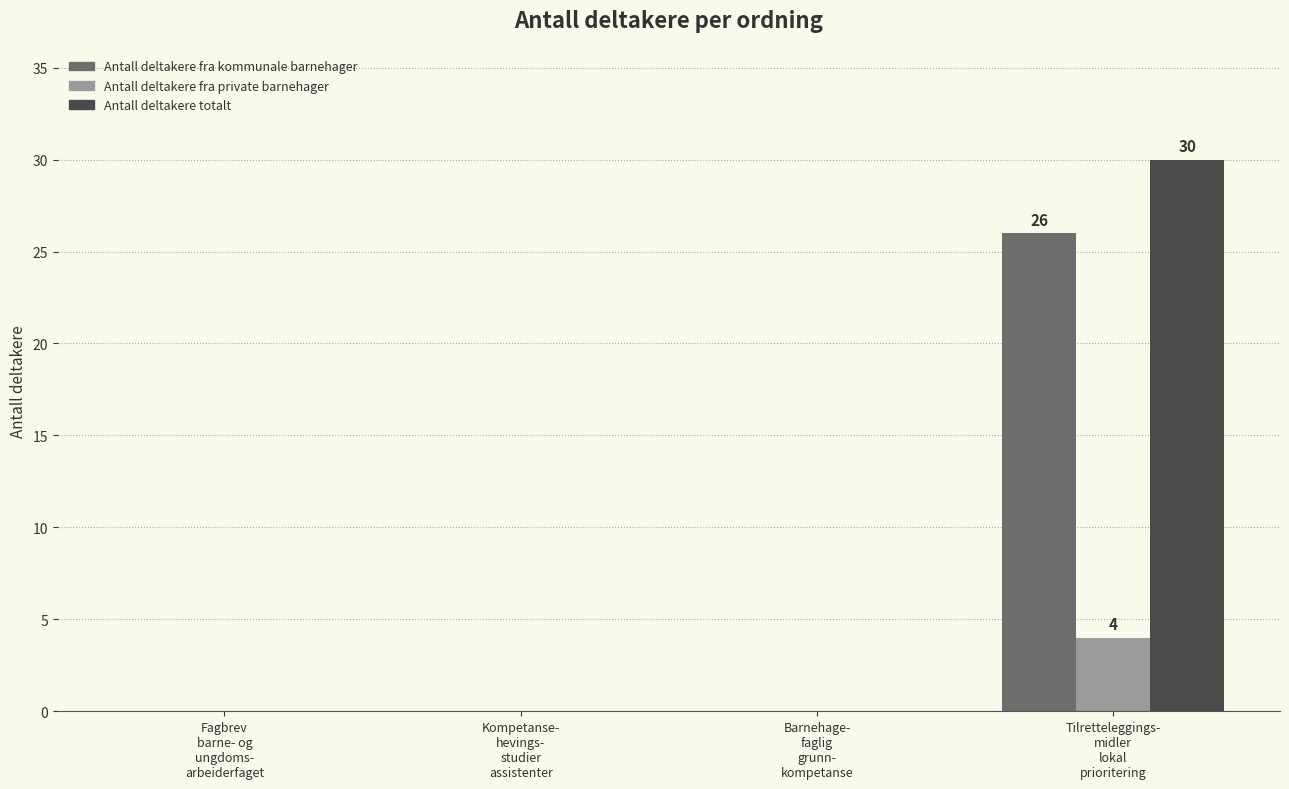

How many distinct data groups are displayed?

3